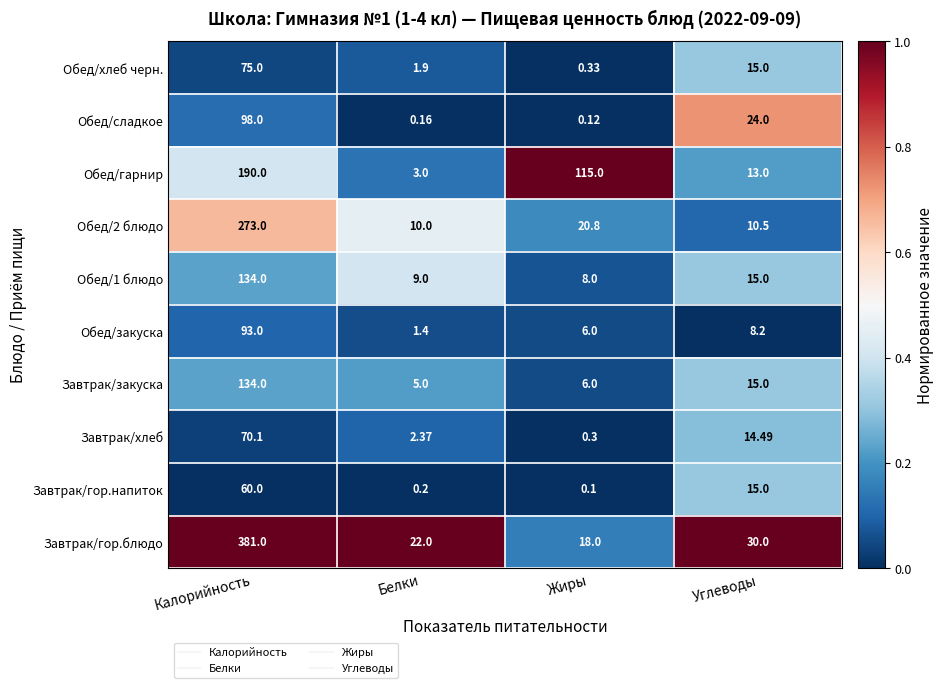

Where is Обед/1 блюдо nearest to the value 71?

Углеводы